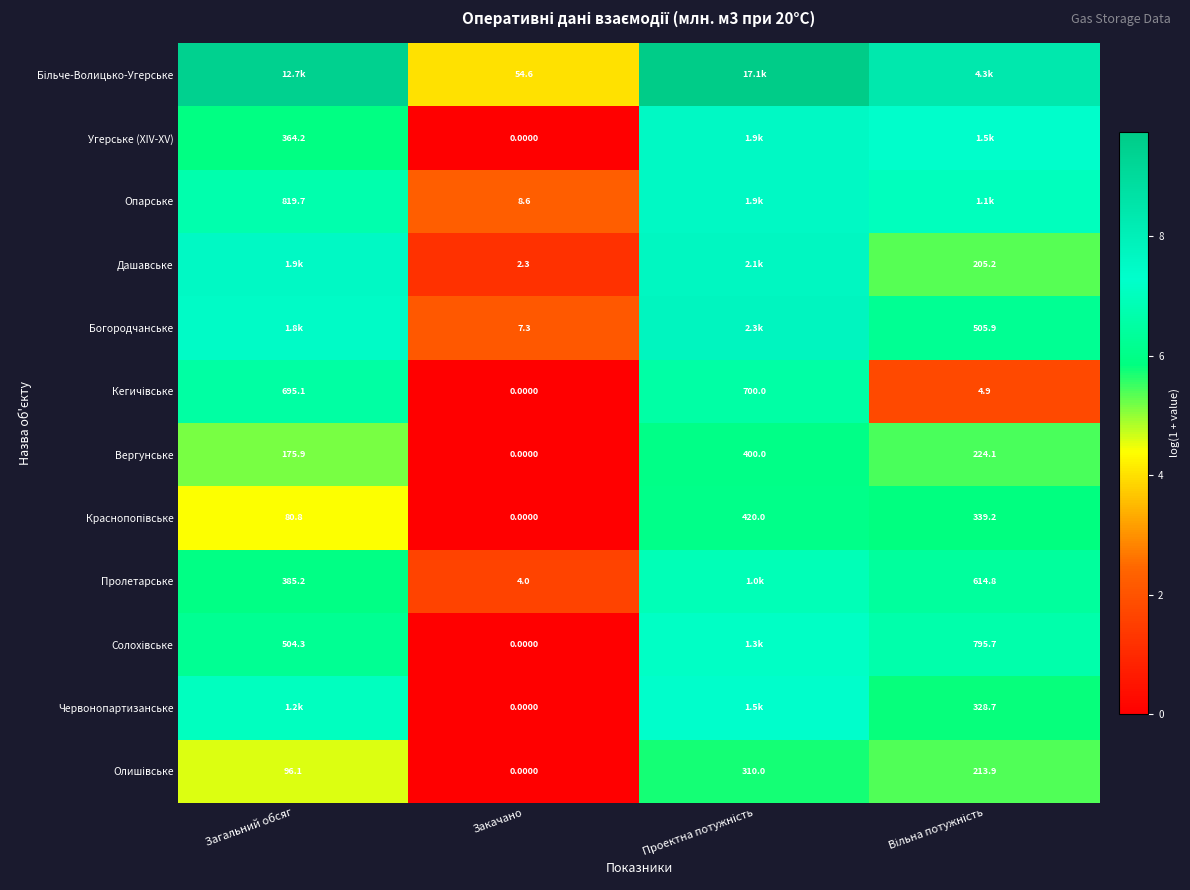

Where is Вергунське nearest to the value 200?

Загальний обсяг